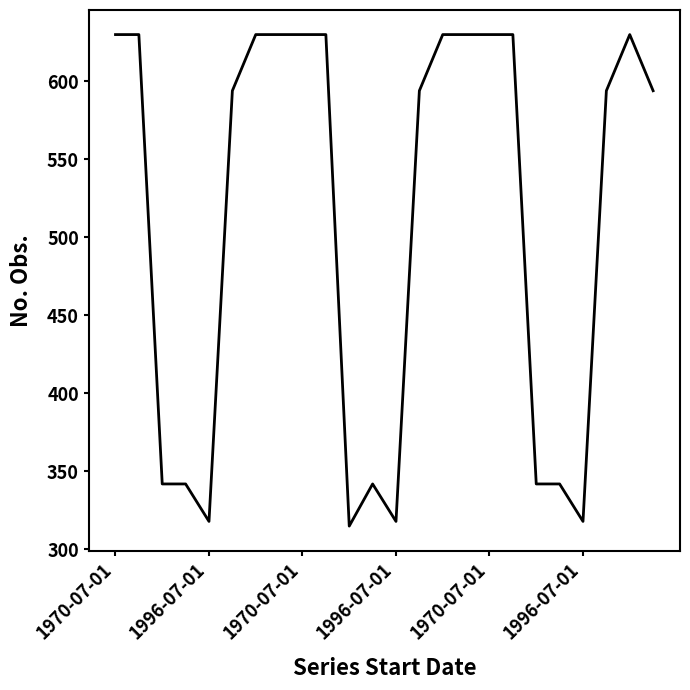

What is the difference between the maximum and minimum values?

315